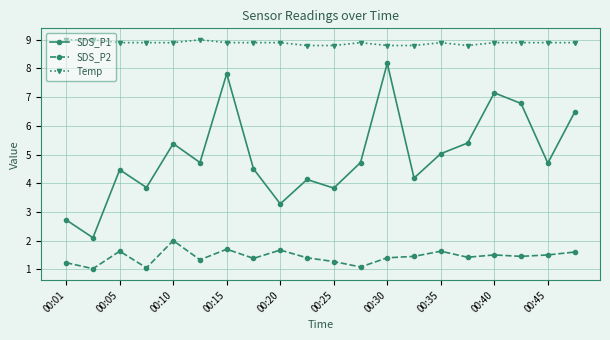

What is the sum of all Temp values?

177.8